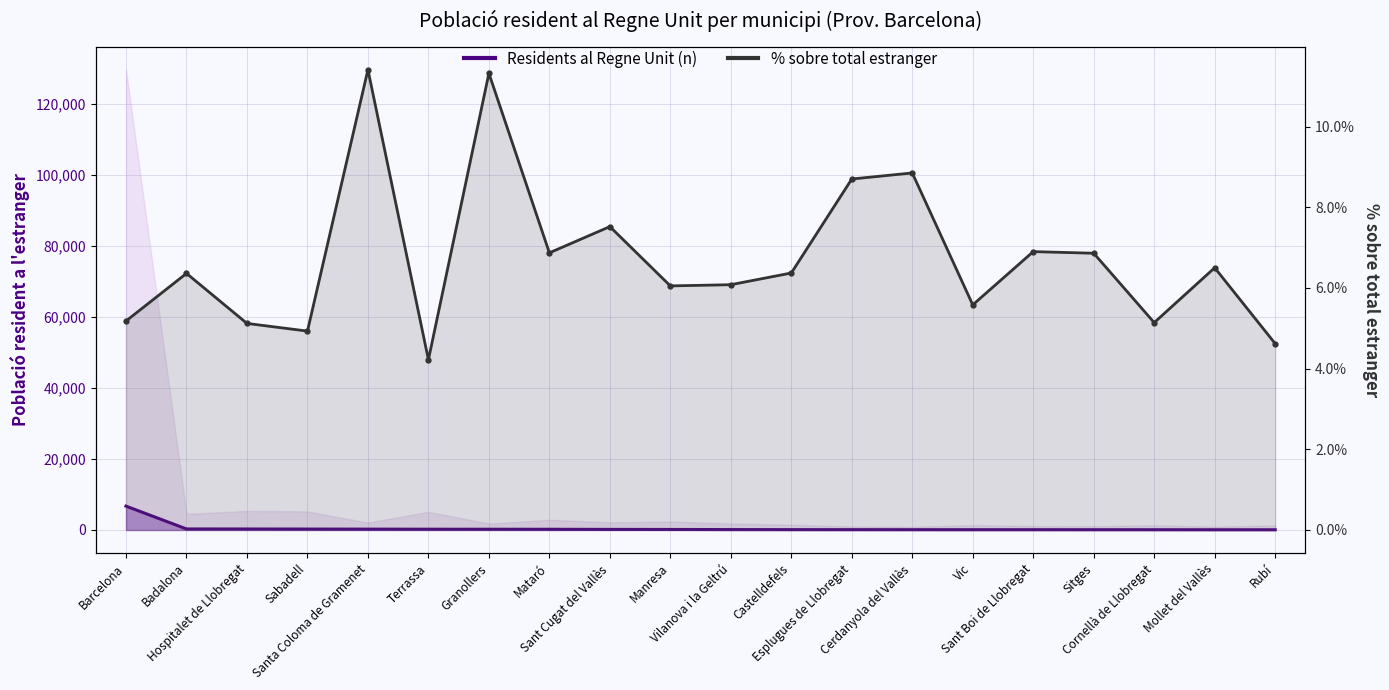

Rank the categories by % sobre total estranger value from highest to lowest.

Santa Coloma de Gramenet, Granollers, Cerdanyola del Vallès, Esplugues de Llobregat, Sant Cugat del Vallès, Sant Boi de Llobregat, Mataró, Sitges, Mollet del Vallès, Castelldefels, Badalona, Vilanova i la Geltrú, Manresa, Vic, Barcelona, Cornellà de Llobregat, Hospitalet de Llobregat, Sabadell, Rubí, Terrassa